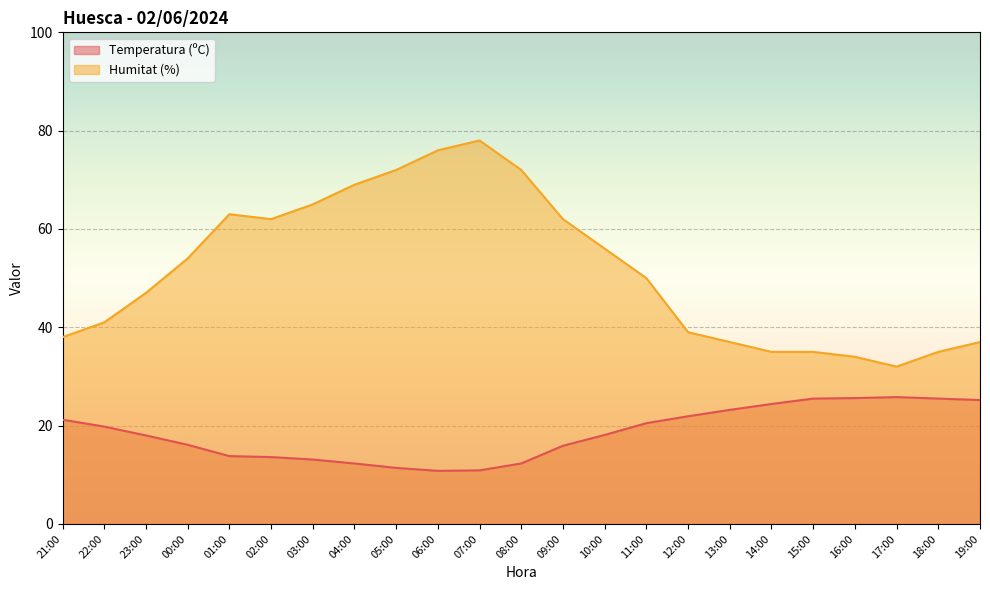

At which category does Humitat (%) reach its first local peak?

01:00